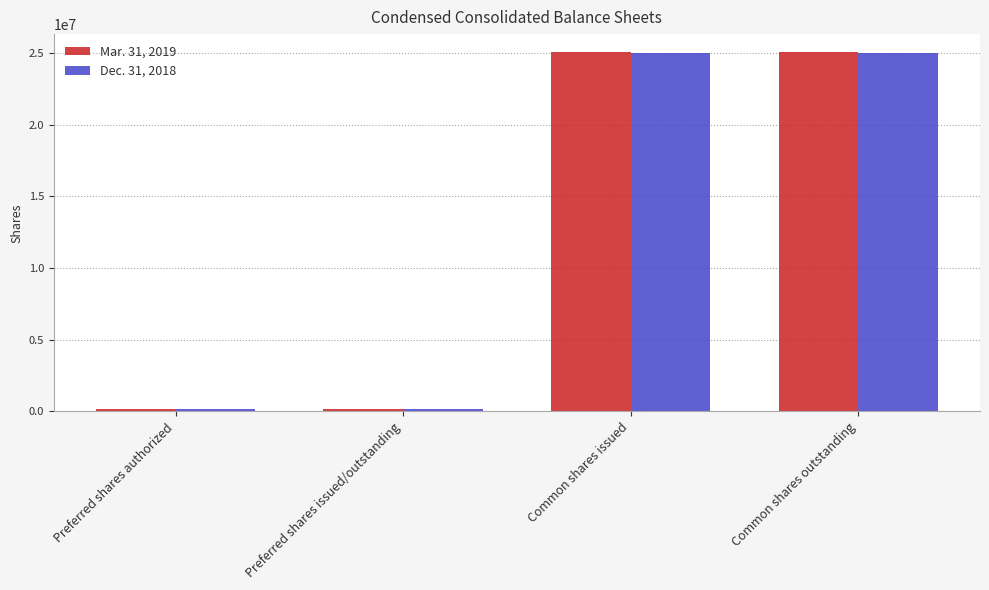

Rank the series by their maximum value, from lowest to highest.

Dec. 31, 2018, Mar. 31, 2019